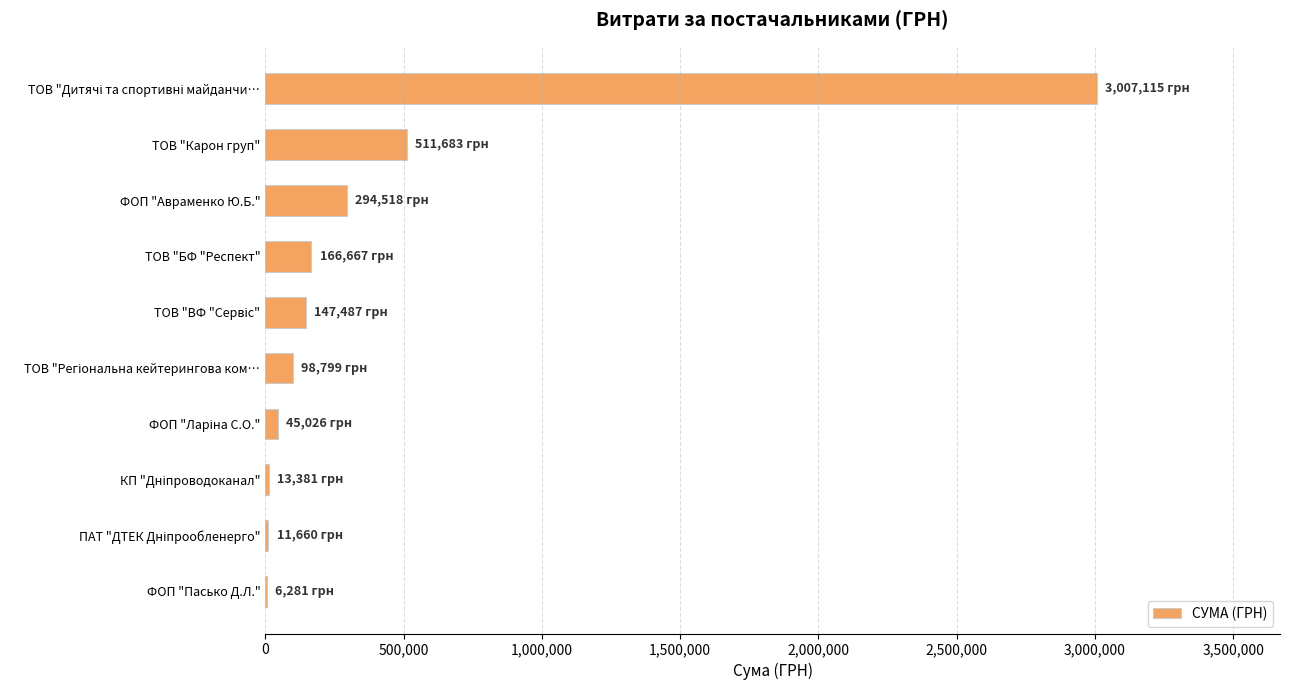

What is the ratio of the value at ФОП "Авраменко Ю.Б." to the value at ТОВ "БФ "Респект"?

1.8